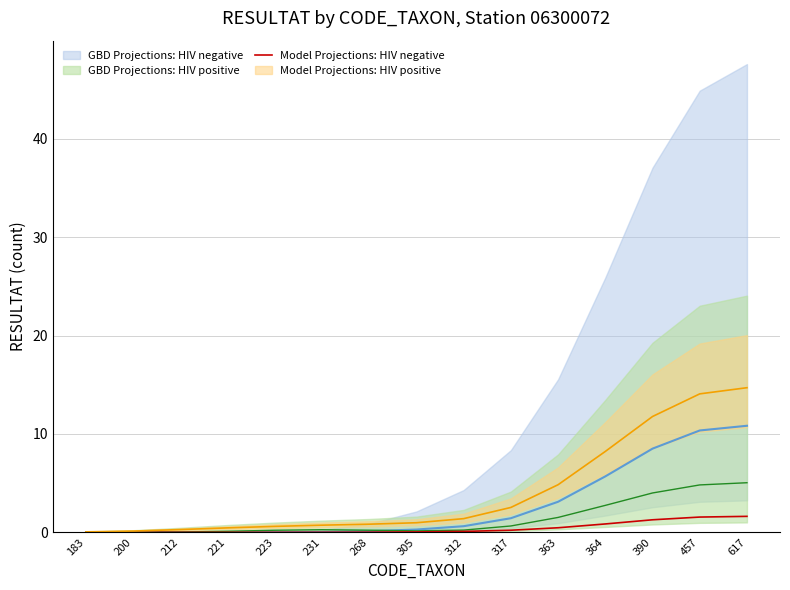

Reading left to right, transcribe all the data shown in this chart.

0.0	0.0	0.0	0.0	0.0	0.0	0.0	0.0	0.1	0.2	0.5	0.9	1.3	1.6	1.6